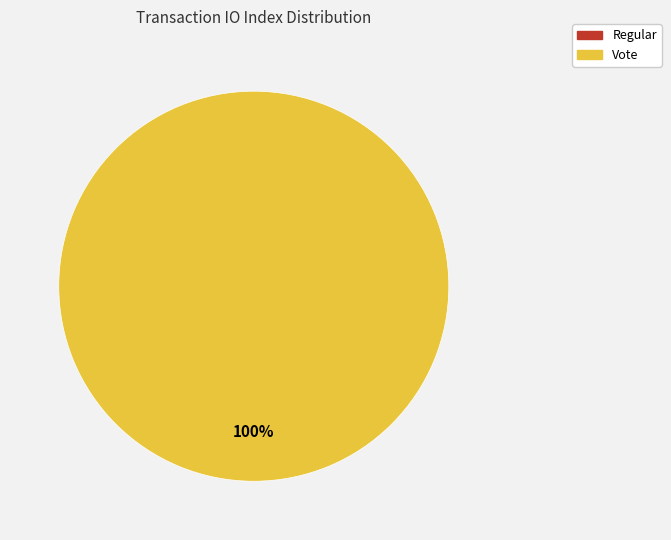

Rank the categories by value from highest to lowest.

Vote, Regular